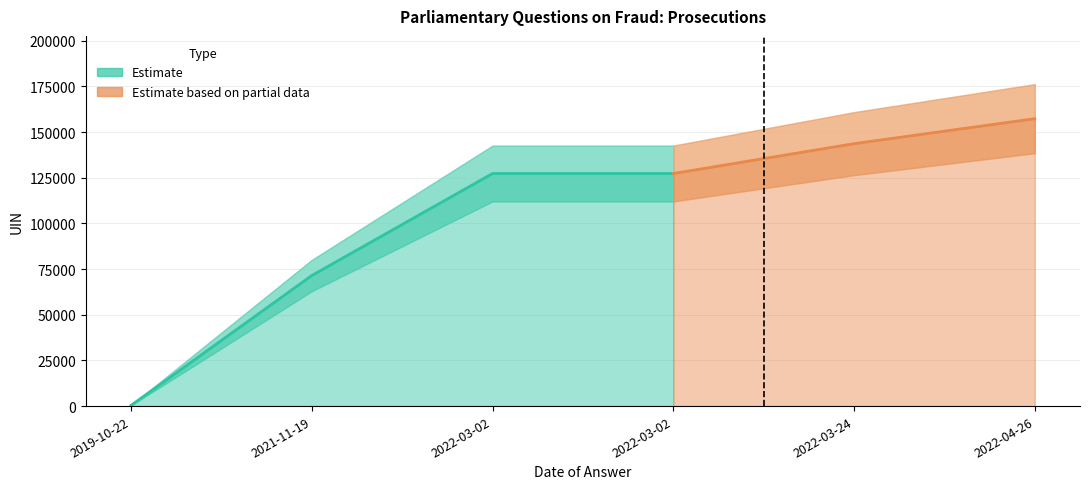

How many categories are shown in the chart?

6